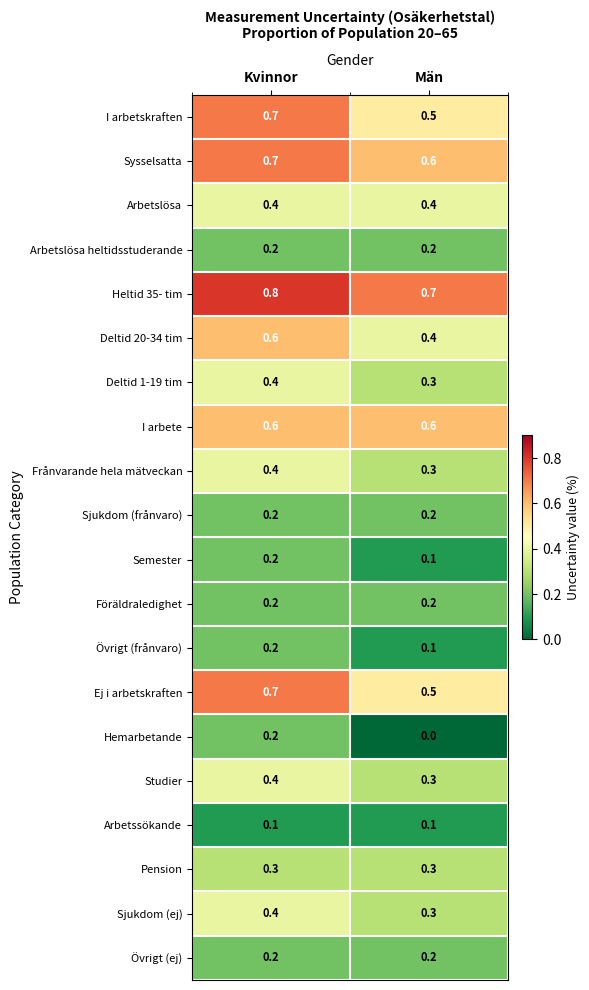

What is the difference between the highest and lowest values at Män?

0.7